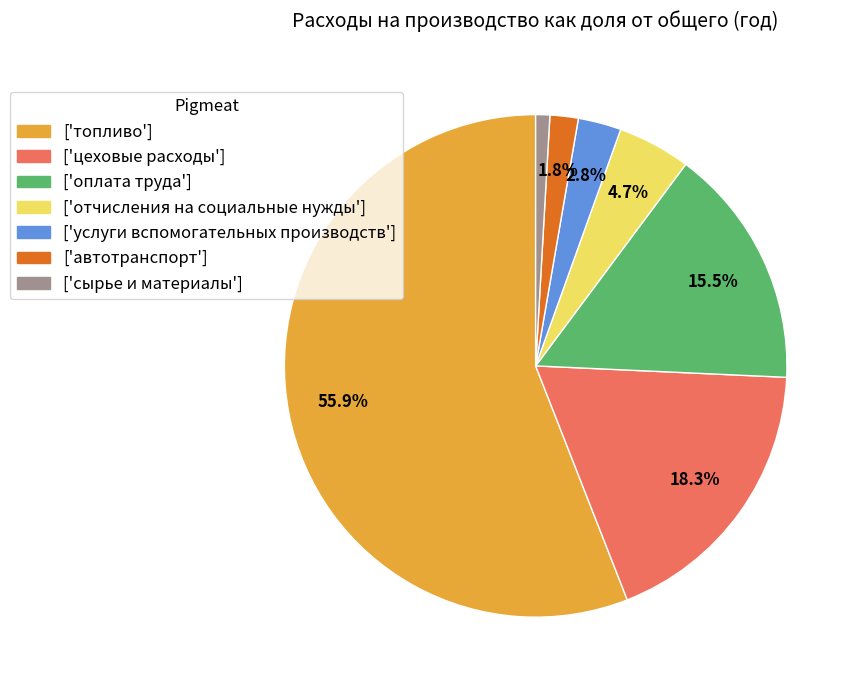

Is there any slice that represents more than half of the pie?

Yes